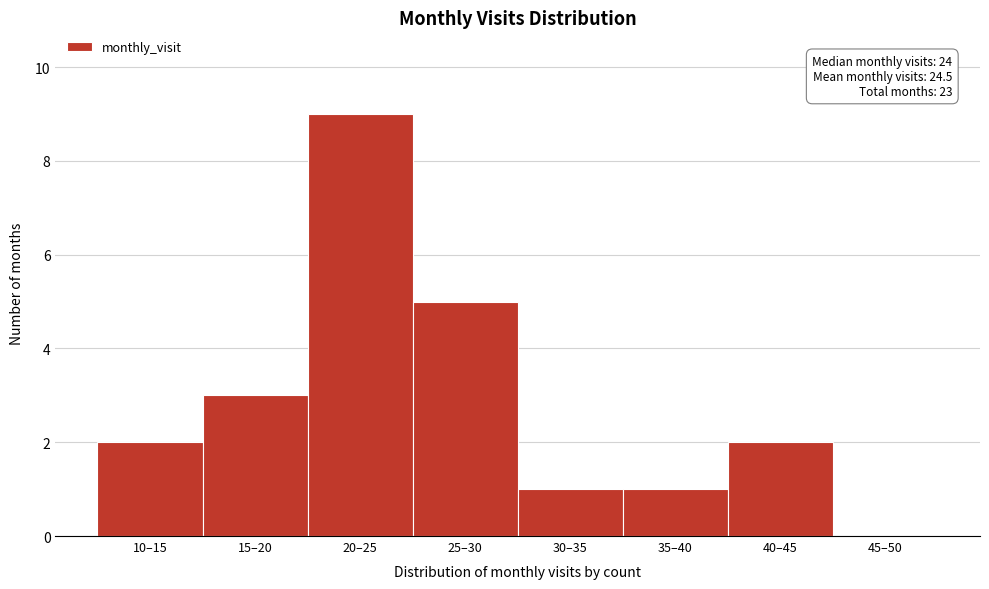

Between 45–50 and 15–20, which is larger?

15–20